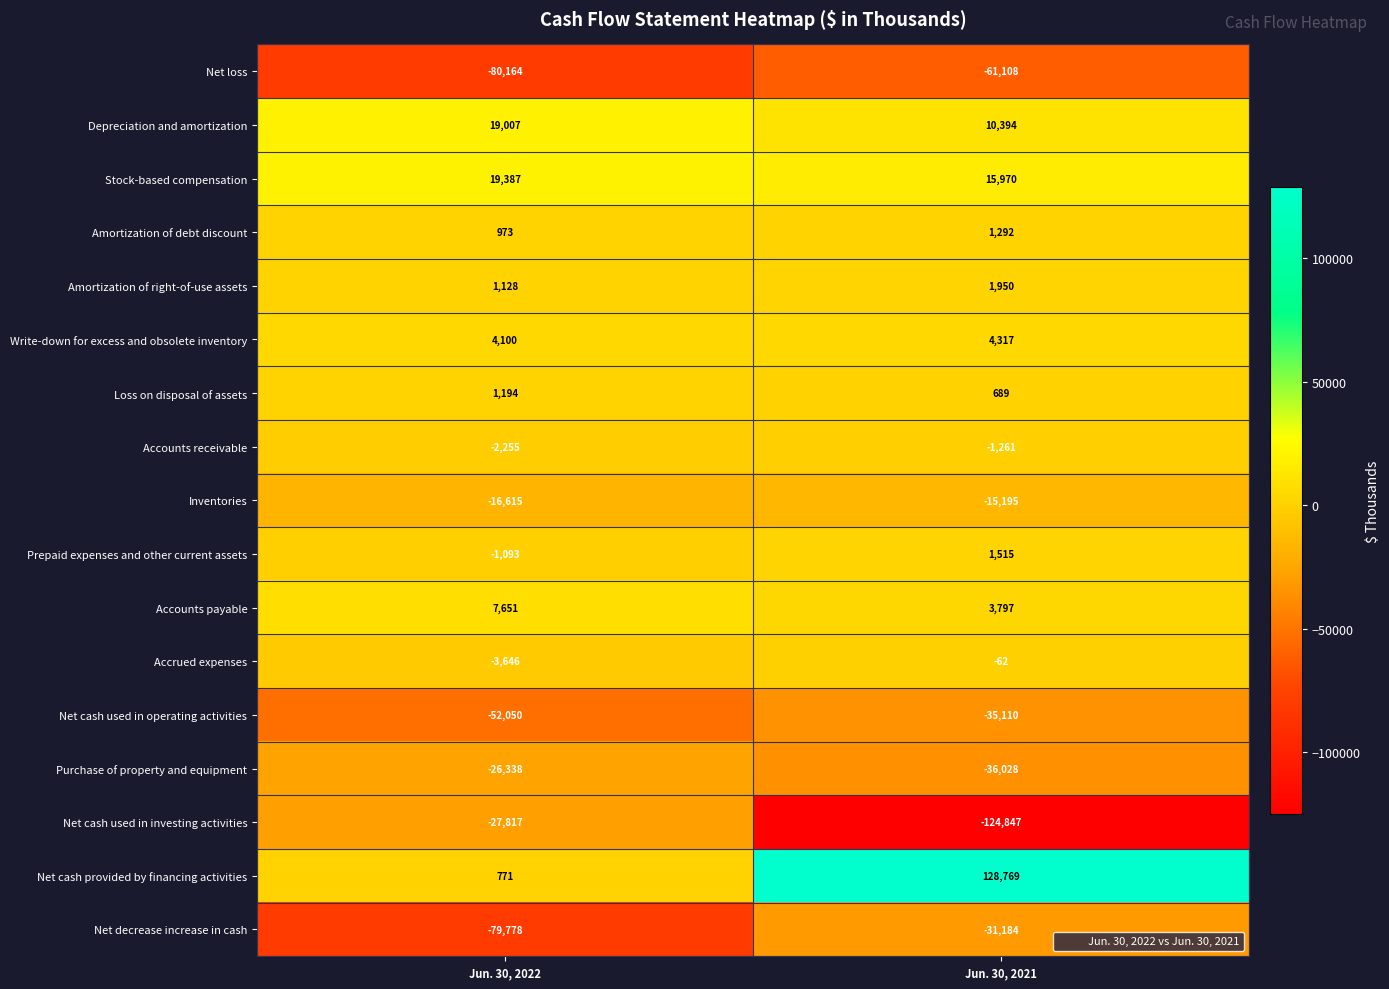

What is the difference between the highest and lowest values at Jun. 30, 2022?

99551